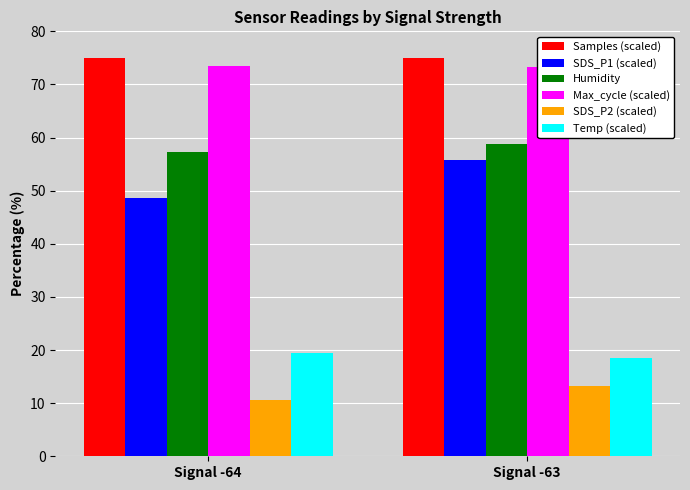

Reading left to right, what are all the values shown in this chart?

Samples (scaled): 75.0	75.0
SDS_P1 (scaled): 48.5	55.7
Humidity: 57.3	58.8
Max_cycle (scaled): 73.4	73.4
SDS_P2 (scaled): 10.6	13.2
Temp (scaled): 19.5	18.5